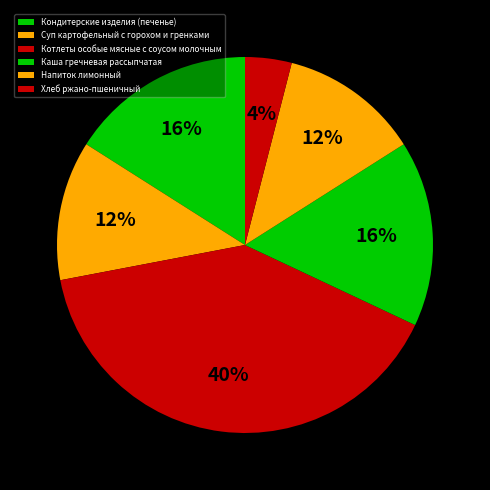

Which slice is the smallest?

Хлеб ржано-пшеничный